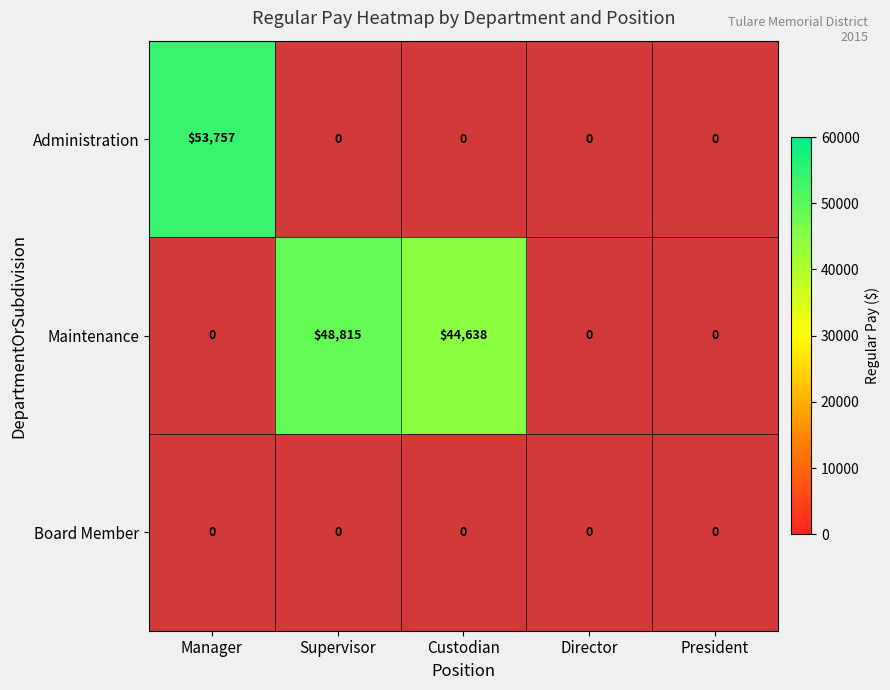

Is it true that Administration equals 20392 at Manager?

False